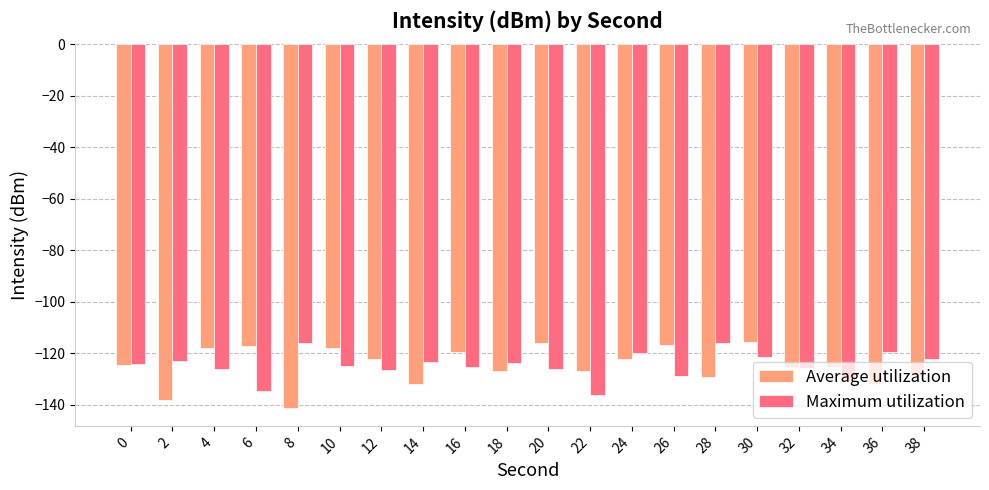

What is the spread (max minus min) of values at 2?

15.2